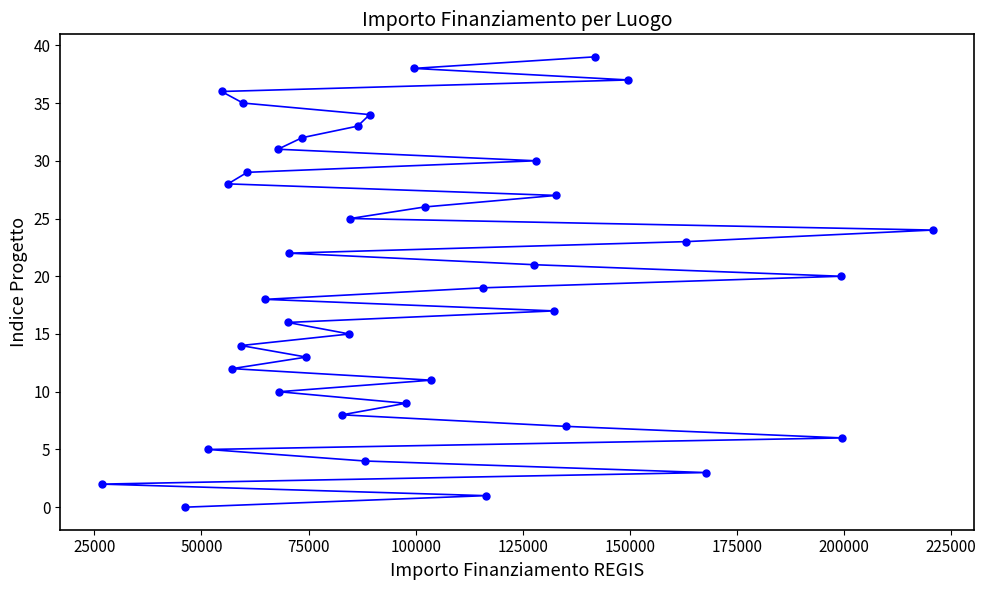

What is the sum of all values?

780